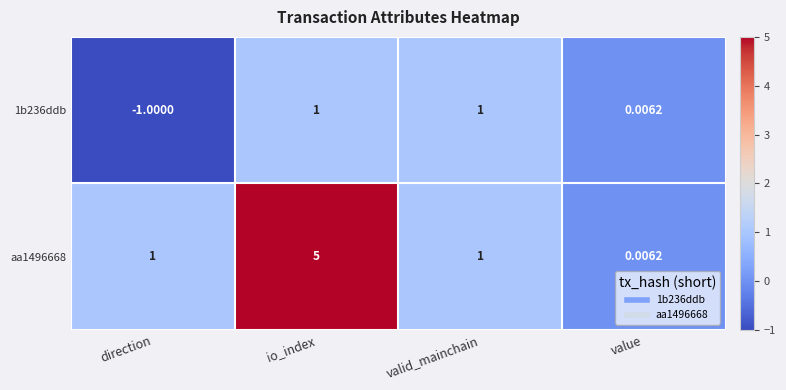

How many categories are shown in the chart?

4